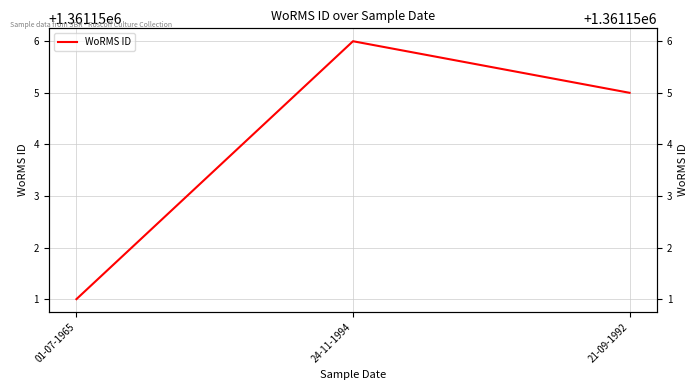

List the labels in order of value, largest first.

24-11-1994, 21-09-1992, 01-07-1965